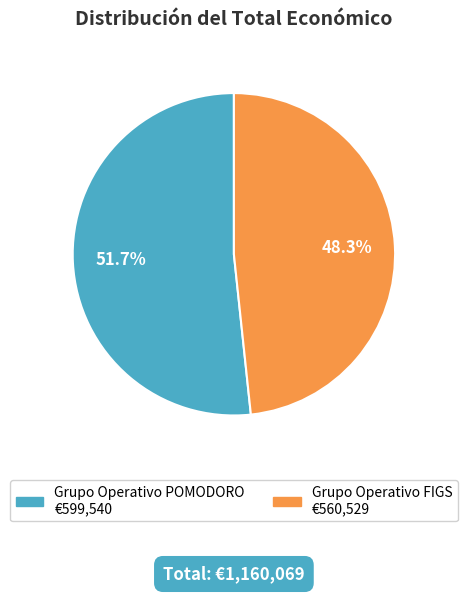

Which category has the biggest portion of the pie?

Grupo Operativo POMODORO